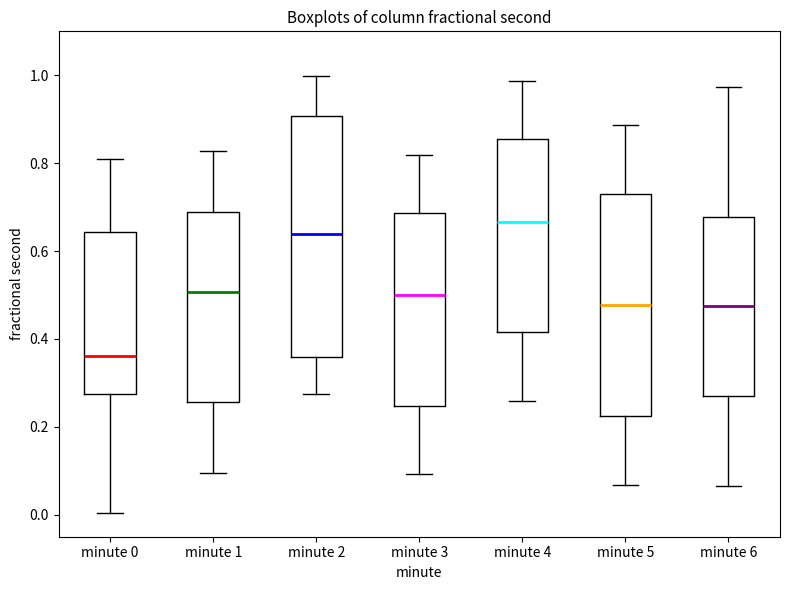

Reading left to right, read every box against the y-axis: the position of its median line, the range the box covers, and the ends of its whiskers. The values are not printed on the chart, so give them approximately, as read against the axis.

minute 0: median 0.36, box 0.28 to 0.64, whiskers 0.00 to 0.80
minute 1: median 0.50, box 0.26 to 0.68, whiskers 0.10 to 0.82
minute 2: median 0.64, box 0.36 to 0.90, whiskers 0.28 to 1.00
minute 3: median 0.50, box 0.24 to 0.68, whiskers 0.10 to 0.82
minute 4: median 0.66, box 0.42 to 0.86, whiskers 0.26 to 0.98
minute 5: median 0.48, box 0.22 to 0.72, whiskers 0.06 to 0.88
minute 6: median 0.48, box 0.28 to 0.68, whiskers 0.06 to 0.98